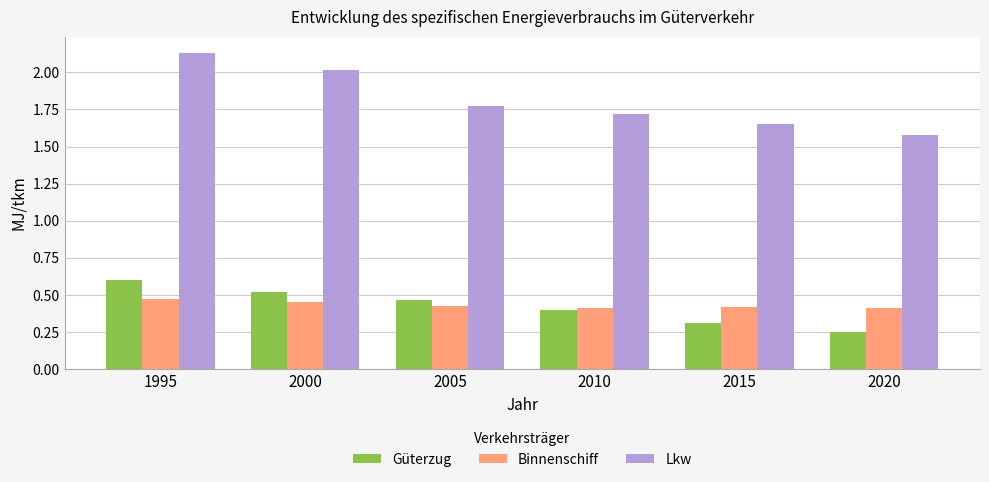

What is the difference between the maximum and second lowest values in the Güterzug series?

0.3